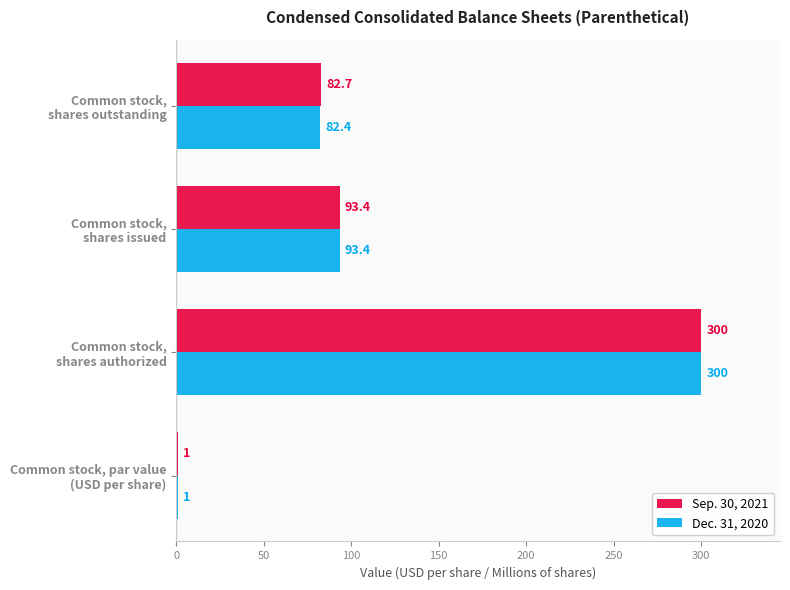

What is the maximum value for Sep. 30, 2021?

300.0